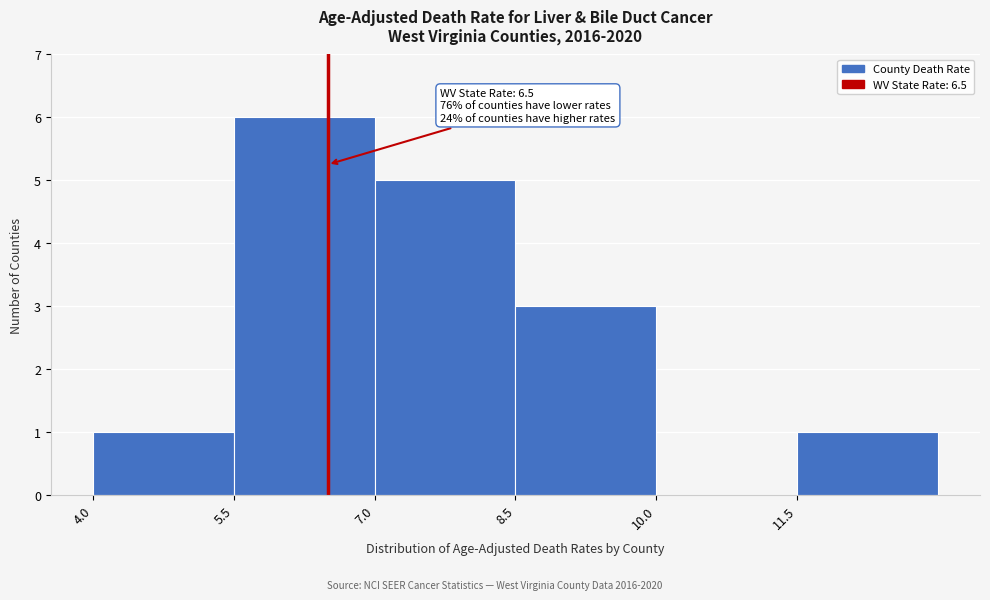

Over which range of the x-axis is the bar tallest?

5.5 to 7.0